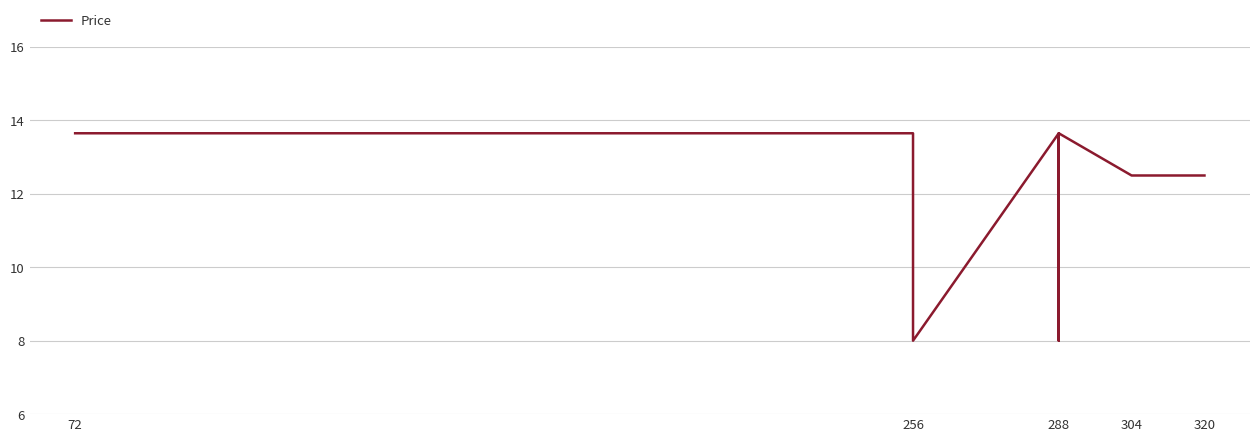

At which category does the chart reach its peak across all series?

72